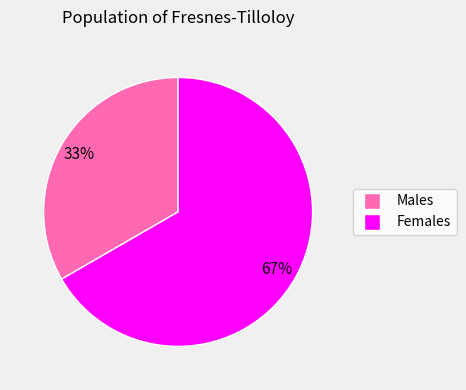

To the nearest percent, what is the average slice percentage?

50%